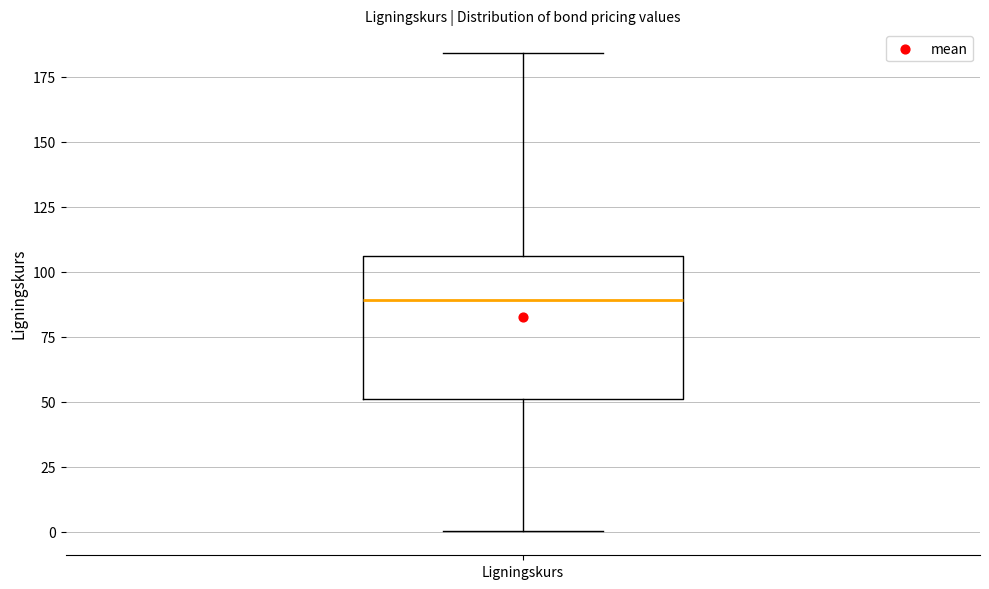

Where is the lower edge of the box for Ligningskurs on the y-axis? The values are not printed on the chart, so give them approximately, as read against the axis.

50